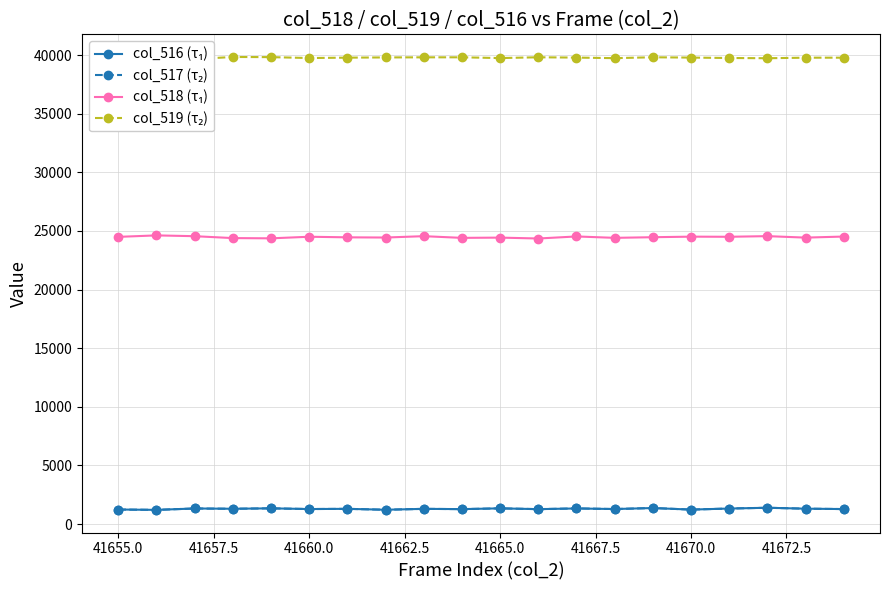

True or false: col_516 (τ₁) and col_518 (τ₁) cross at least once.

False